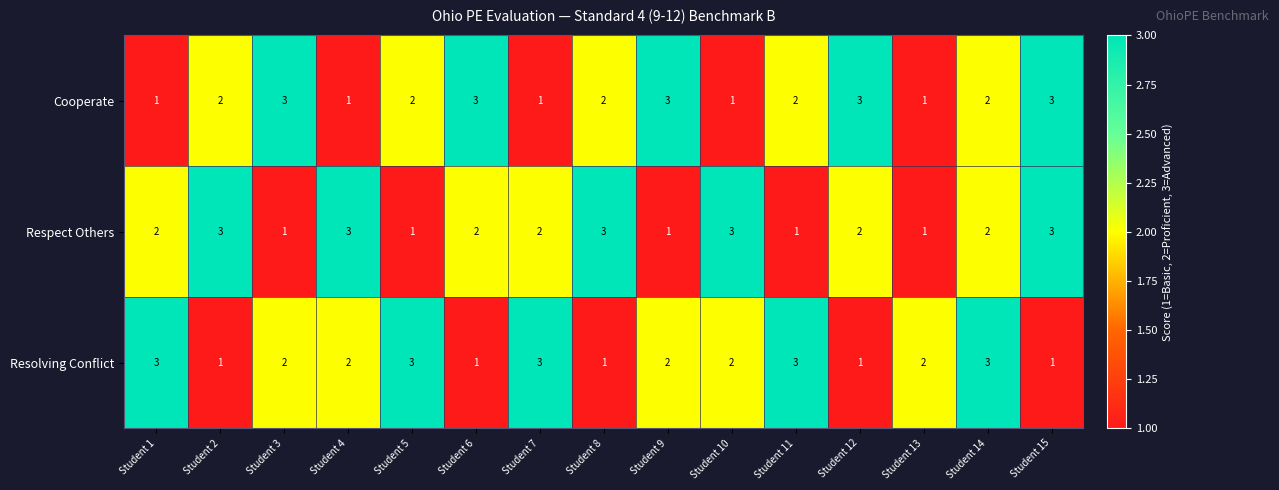

What is the total value across all series at Student 3?

6